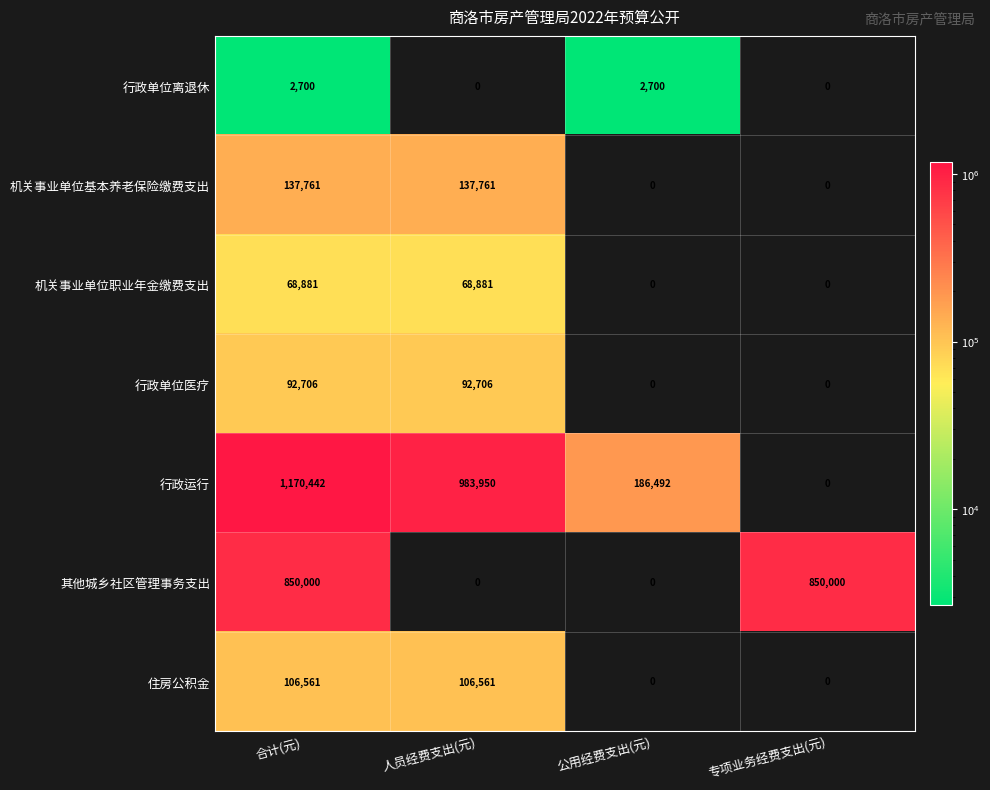

Rank the series by their maximum value, from lowest to highest.

行政单位离退休, 机关事业单位职业年金缴费支出, 行政单位医疗, 住房公积金, 机关事业单位基本养老保险缴费支出, 其他城乡社区管理事务支出, 行政运行